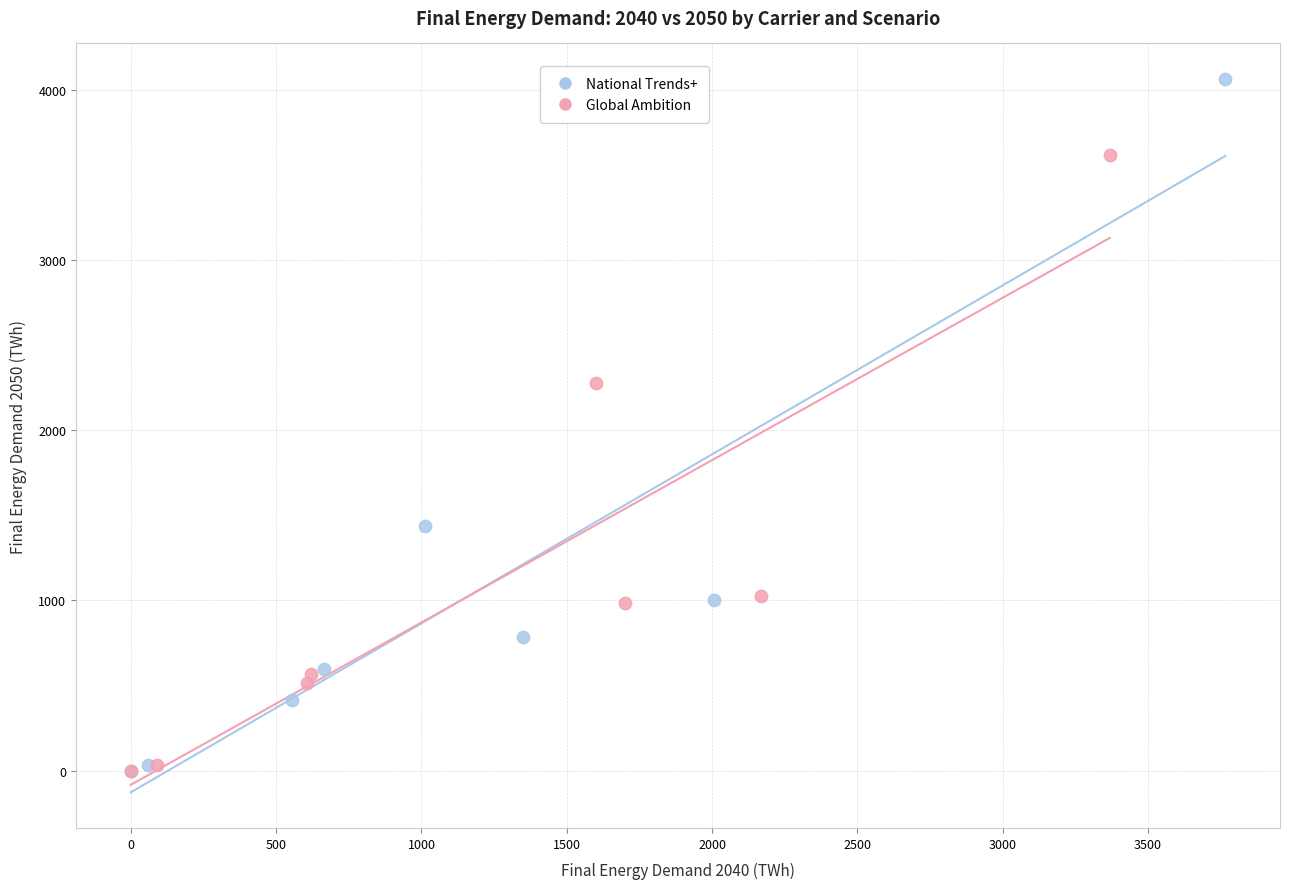

Which series has the largest Y range (max minus min)?

National Trends+